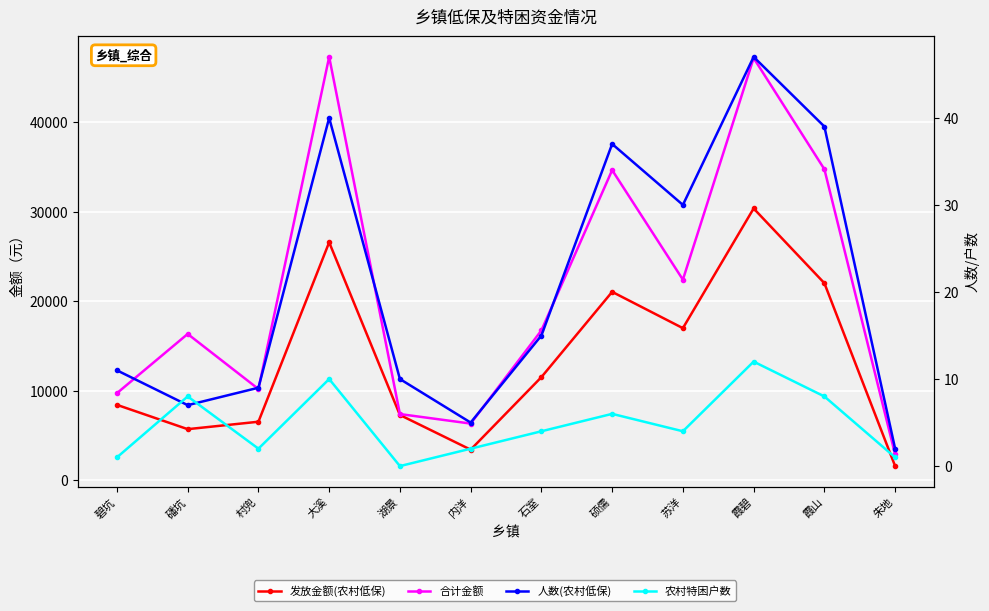

How many lines are shown in the chart?

4